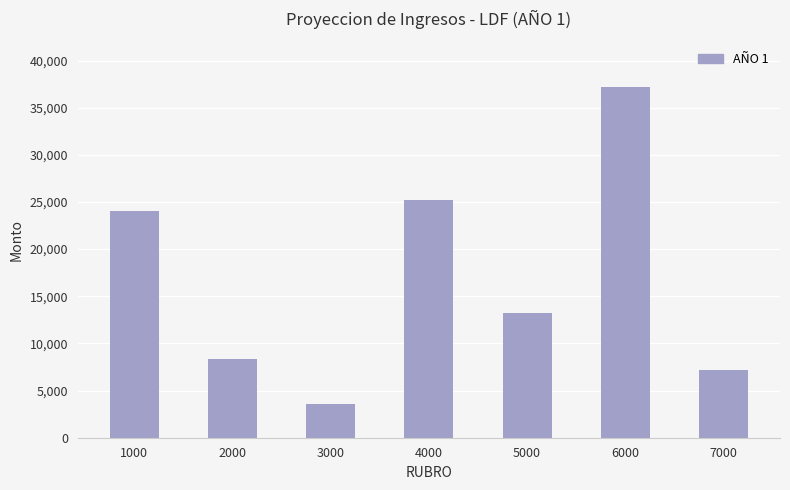

List the labels in order of value, smallest first.

3000, 7000, 2000, 5000, 1000, 4000, 6000